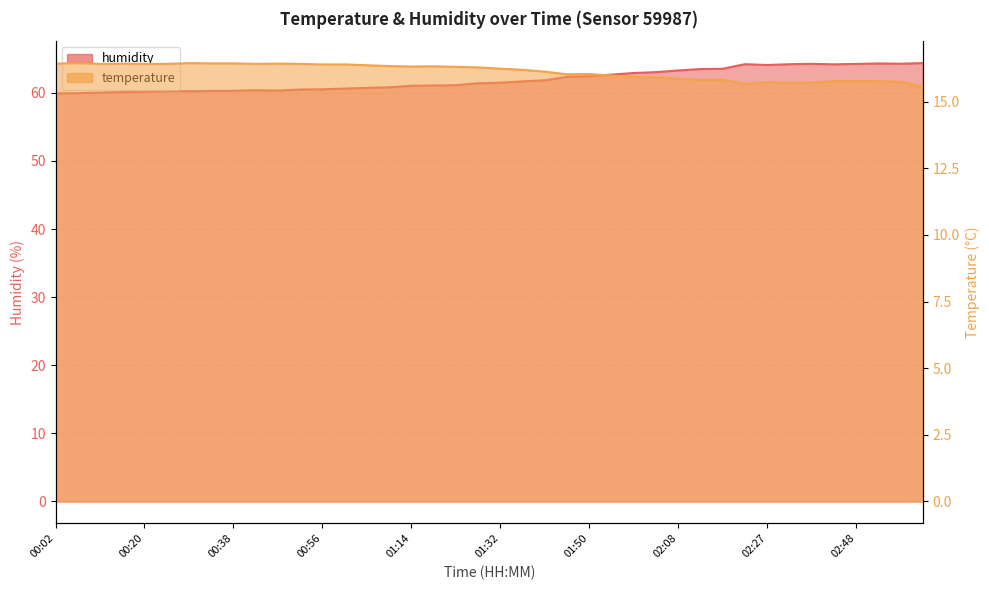

What is the total value across all series at 01:59?

78.8